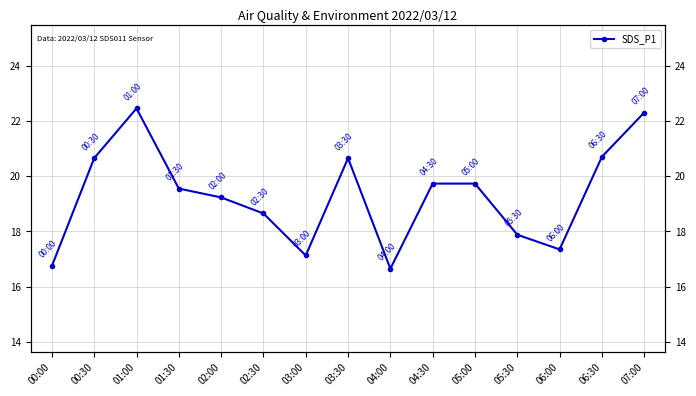

Which label corresponds to the smallest value in the chart?

04:00